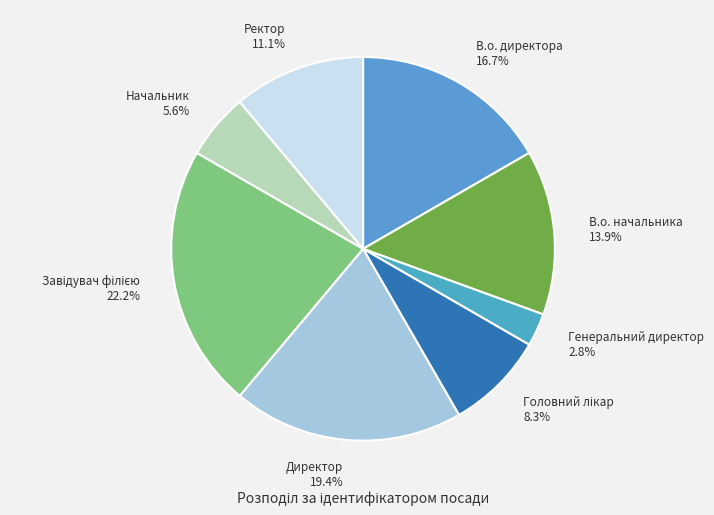

Is there any slice that represents more than half of the pie?

No